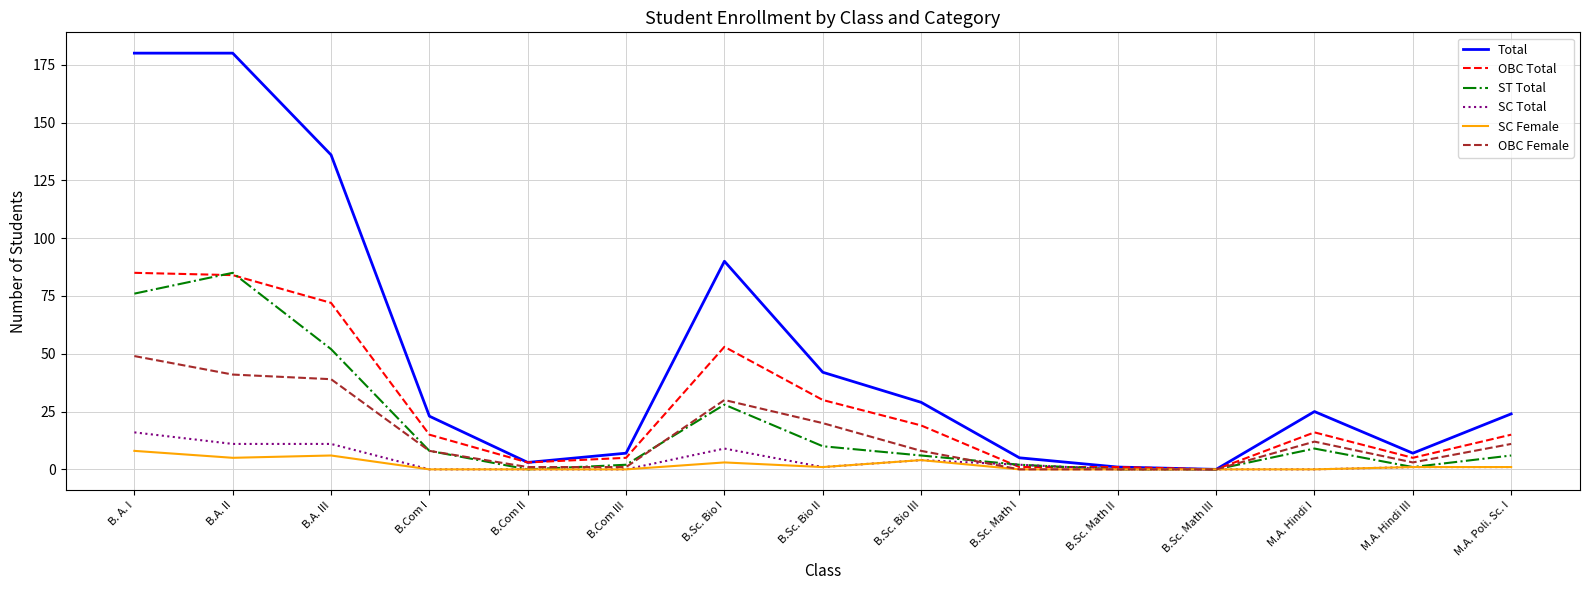

Reading left to right, list all the values displayed in this chart.

Total: B. A. I=180	B.A. II=180	B.A. III=136	B.Com I=23	B.Com II=3	B.Com III=7	B.Sc. Bio I=90	B.Sc. Bio II=42	B.Sc. Bio III=29	B.Sc. Math I=5	B.Sc. Math II=1	B.Sc. Math III=0	M.A. Hindi I=25	M.A. Hindi III=7	M.A. Poli. Sc. I=24
OBC Total: B. A. I=85	B.A. II=84	B.A. III=72	B.Com I=15	B.Com II=3	B.Com III=5	B.Sc. Bio I=53	B.Sc. Bio II=30	B.Sc. Bio III=19	B.Sc. Math I=1	B.Sc. Math II=1	B.Sc. Math III=0	M.A. Hindi I=16	M.A. Hindi III=5	M.A. Poli. Sc. I=15
ST Total: B. A. I=76	B.A. II=85	B.A. III=52	B.Com I=8	B.Com II=0	B.Com III=2	B.Sc. Bio I=28	B.Sc. Bio II=10	B.Sc. Bio III=6	B.Sc. Math I=2	B.Sc. Math II=0	B.Sc. Math III=0	M.A. Hindi I=9	M.A. Hindi III=1	M.A. Poli. Sc. I=6
SC Total: B. A. I=16	B.A. II=11	B.A. III=11	B.Com I=0	B.Com II=0	B.Com III=0	B.Sc. Bio I=9	B.Sc. Bio II=1	B.Sc. Bio III=4	B.Sc. Math I=2	B.Sc. Math II=0	B.Sc. Math III=0	M.A. Hindi I=0	M.A. Hindi III=1	M.A. Poli. Sc. I=1
SC Female: B. A. I=8	B.A. II=5	B.A. III=6	B.Com I=0	B.Com II=0	B.Com III=0	B.Sc. Bio I=3	B.Sc. Bio II=1	B.Sc. Bio III=4	B.Sc. Math I=0	B.Sc. Math II=0	B.Sc. Math III=0	M.A. Hindi I=0	M.A. Hindi III=1	M.A. Poli. Sc. I=1
OBC Female: B. A. I=49	B.A. II=41	B.A. III=39	B.Com I=8	B.Com II=1	B.Com III=1	B.Sc. Bio I=30	B.Sc. Bio II=20	B.Sc. Bio III=8	B.Sc. Math I=0	B.Sc. Math II=0	B.Sc. Math III=0	M.A. Hindi I=12	M.A. Hindi III=3	M.A. Poli. Sc. I=11